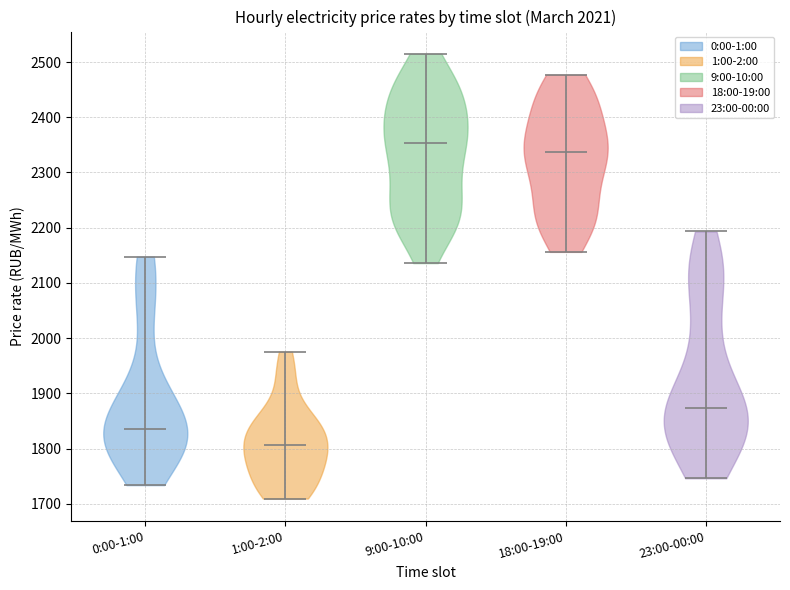

Reading left to right, read every violin against the y-axis: where its median line is, and the lowest and highest points it reaches. The values are not printed on the chart, so give them approximately, as read against the axis.

0:00-1:00: median line 1840, lowest point 1730, highest point 2150
1:00-2:00: median line 1810, lowest point 1710, highest point 1980
9:00-10:00: median line 2350, lowest point 2140, highest point 2510
18:00-19:00: median line 2340, lowest point 2160, highest point 2480
23:00-00:00: median line 1870, lowest point 1750, highest point 2190